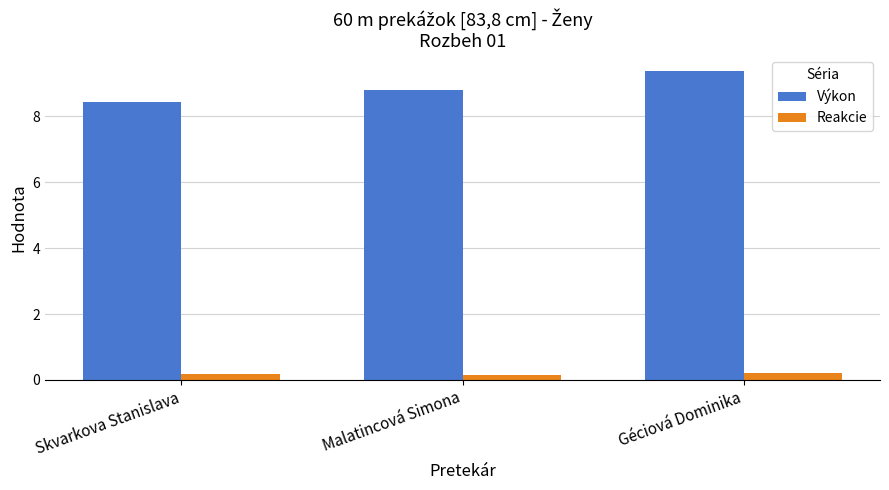

Reading left to right, list all the values displayed in this chart.

Výkon: 8.4	8.8	9.4
Reakcie: 0.2	0.2	0.2